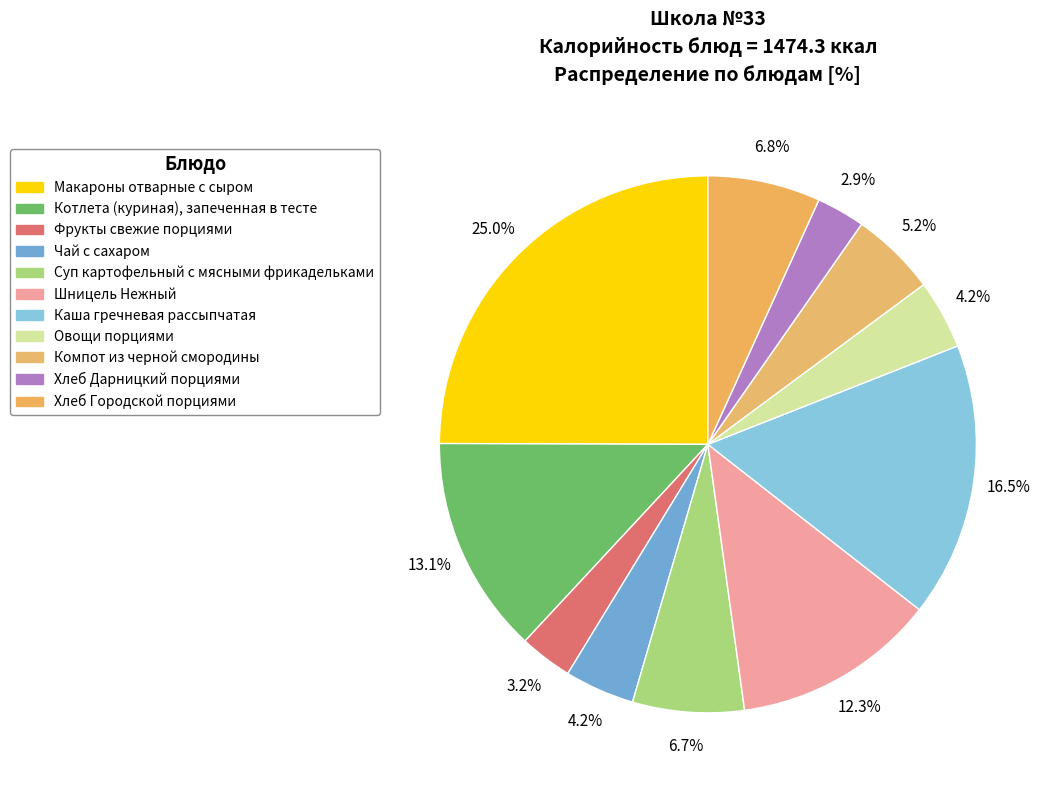

To the nearest percent, what percentage of the pie is Компот из черной смородины?

5%